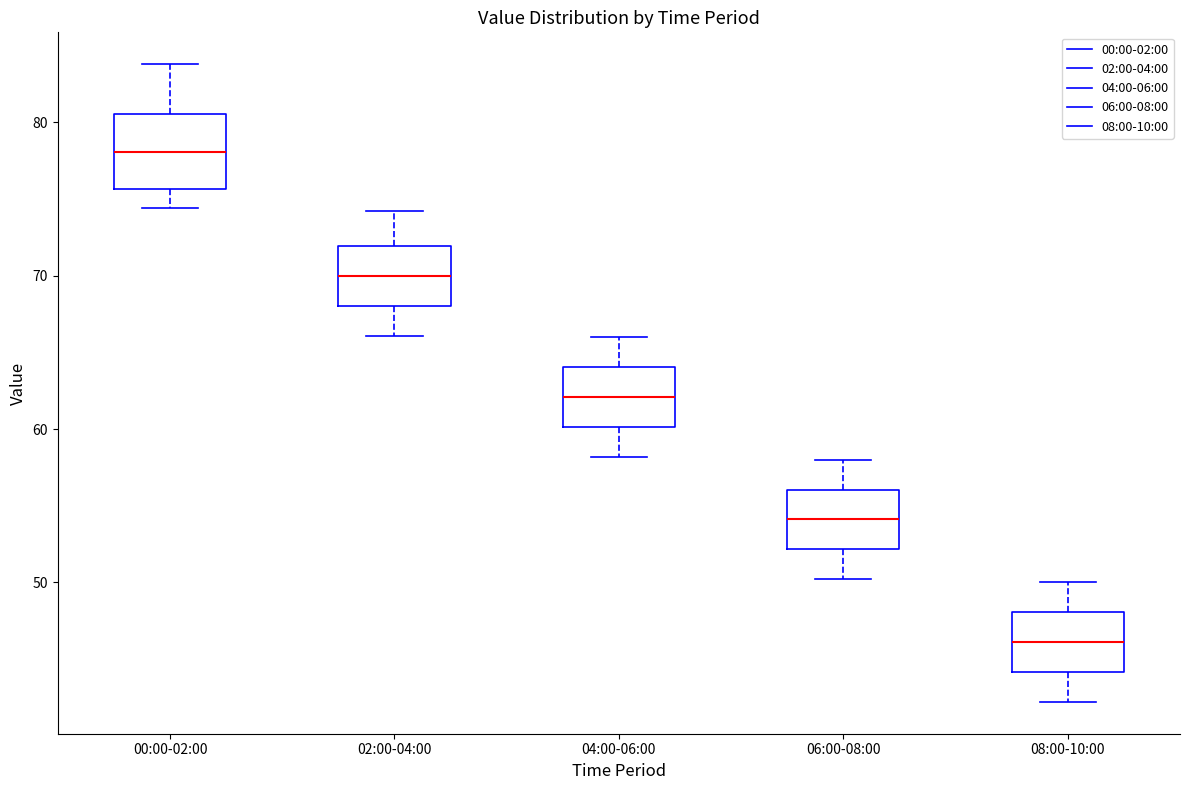

Which box's median line is the highest?

00:00-02:00